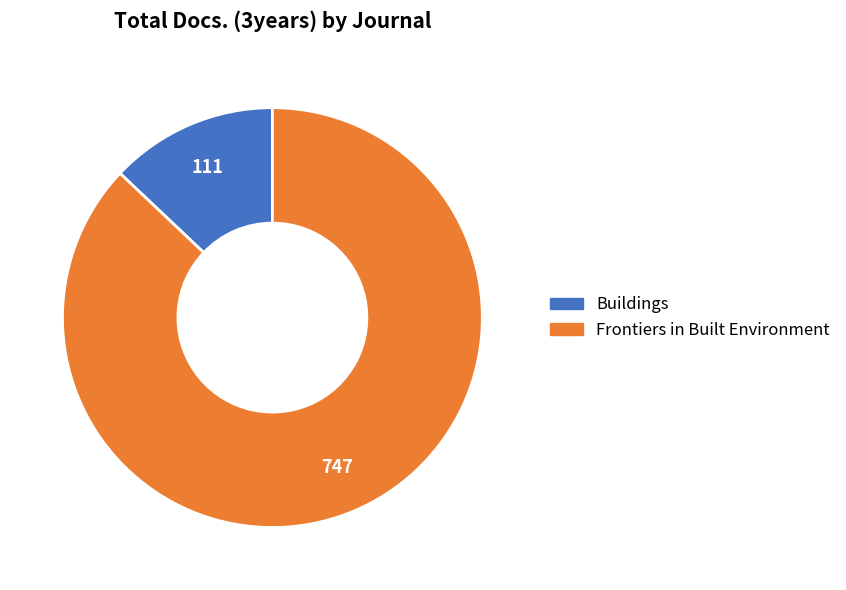

Is it true that Frontiers in Built Environment is 87% of the pie?

True